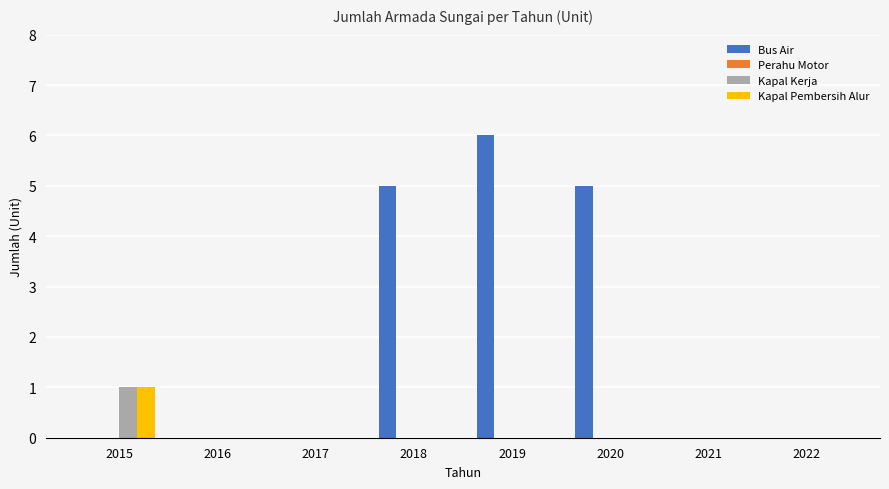

True or false: Bus Air has a value of 2 at 2022.

False